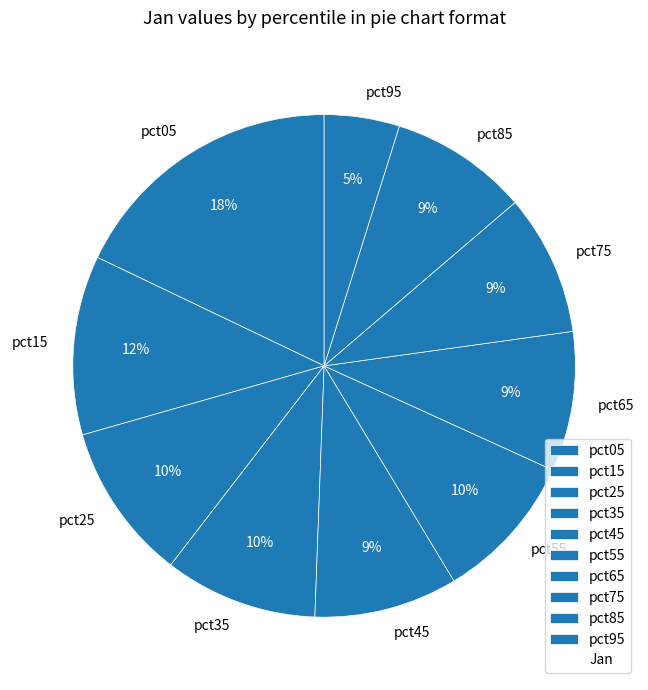

Between pct85 and pct05, which is larger?

pct05